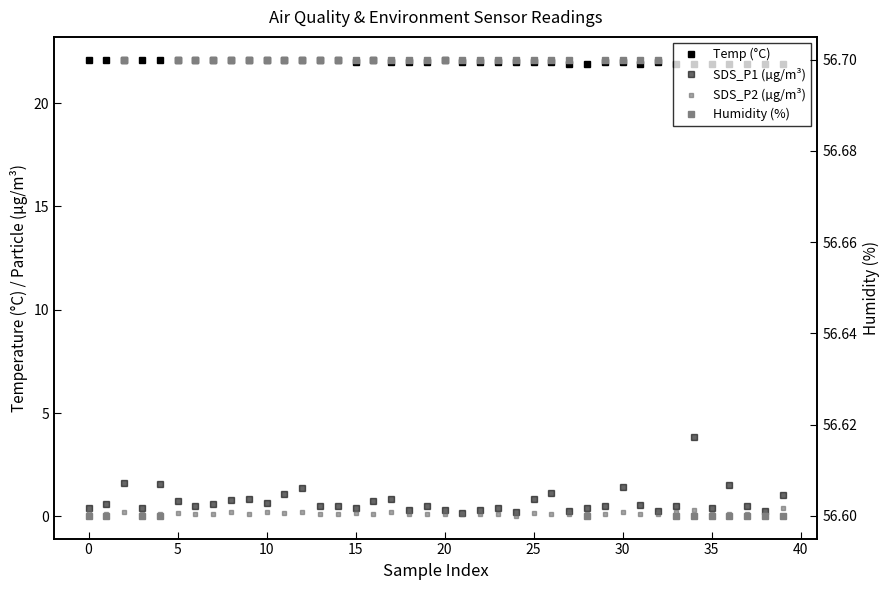

True or false: Temp (°C) has more than 0 points higher than both neighbors.

True